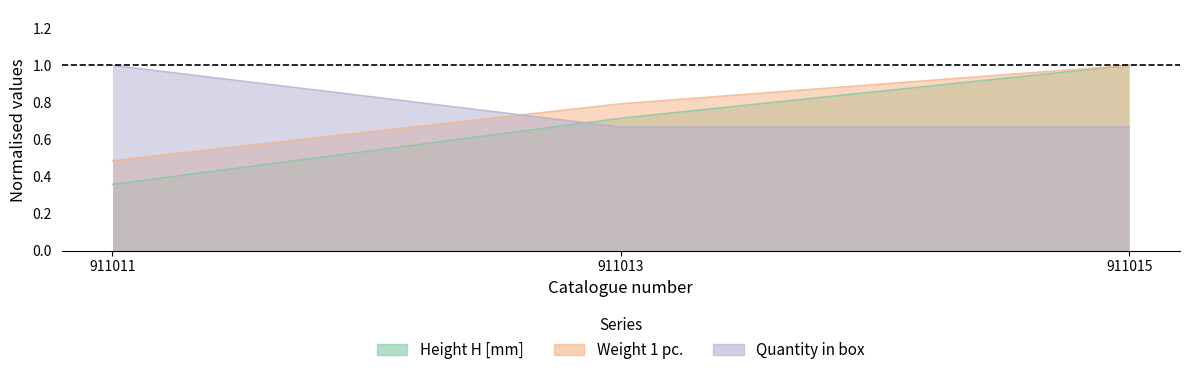

True or false: Weight 1 pc. has a value of 0.1 at 911011.

False